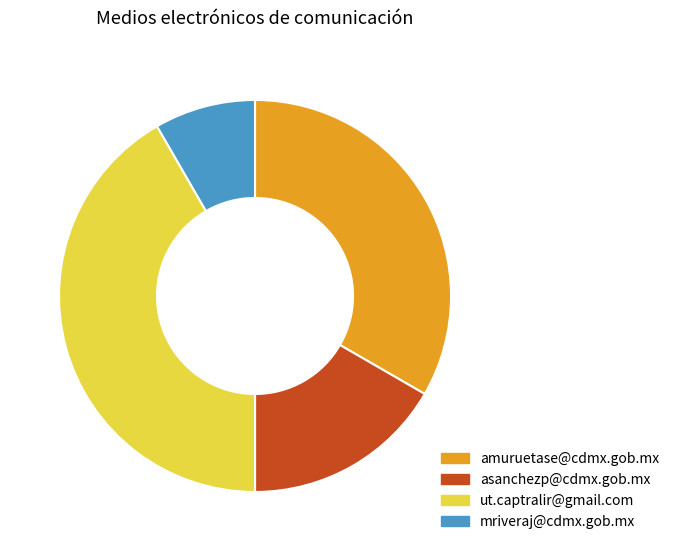

True or false: ut.captralir@gmail.com accounts for 42% of the total.

True